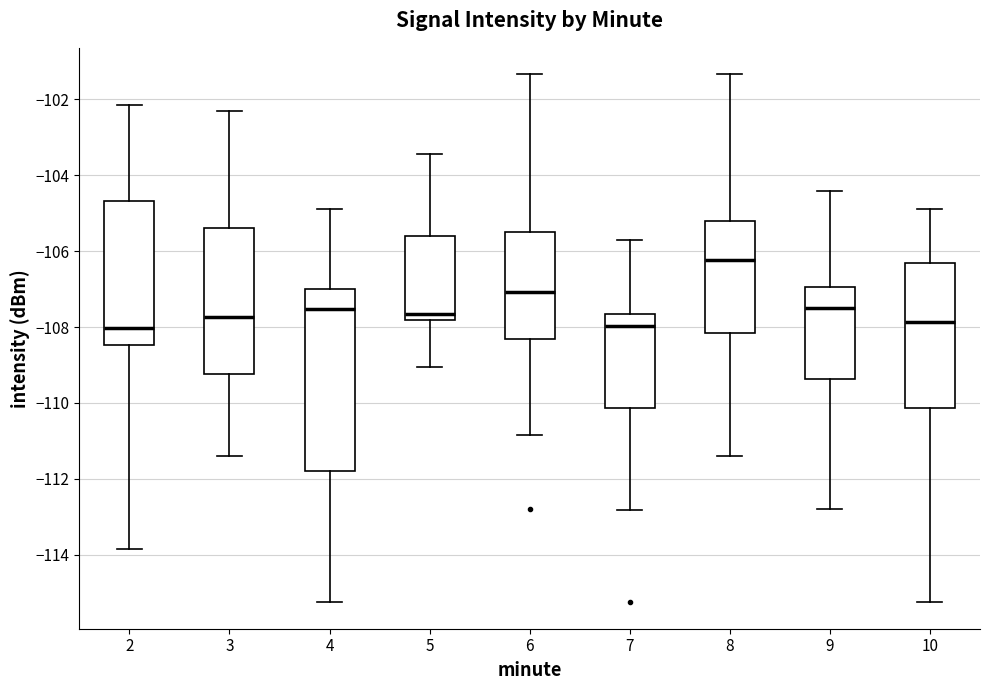

Where is the upper edge of the box at x = 2 on the y-axis? The values are not printed on the chart, so give them approximately, as read against the axis.

-104.6